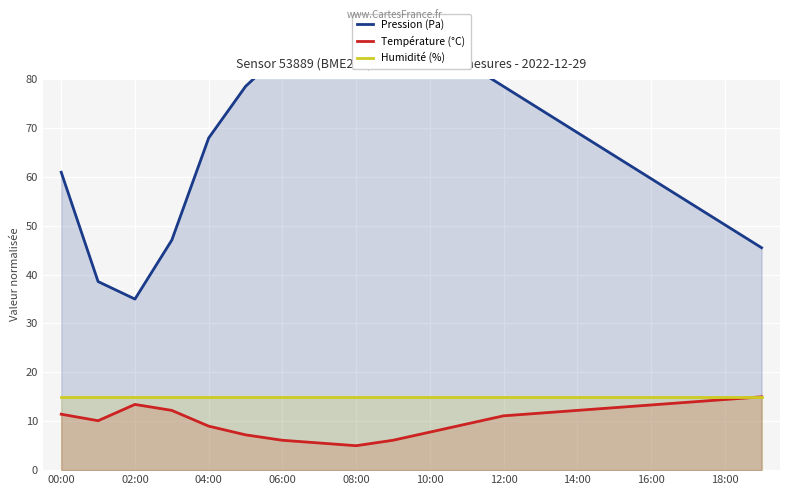

What is the minimum value for Humidité (%)?

15.0